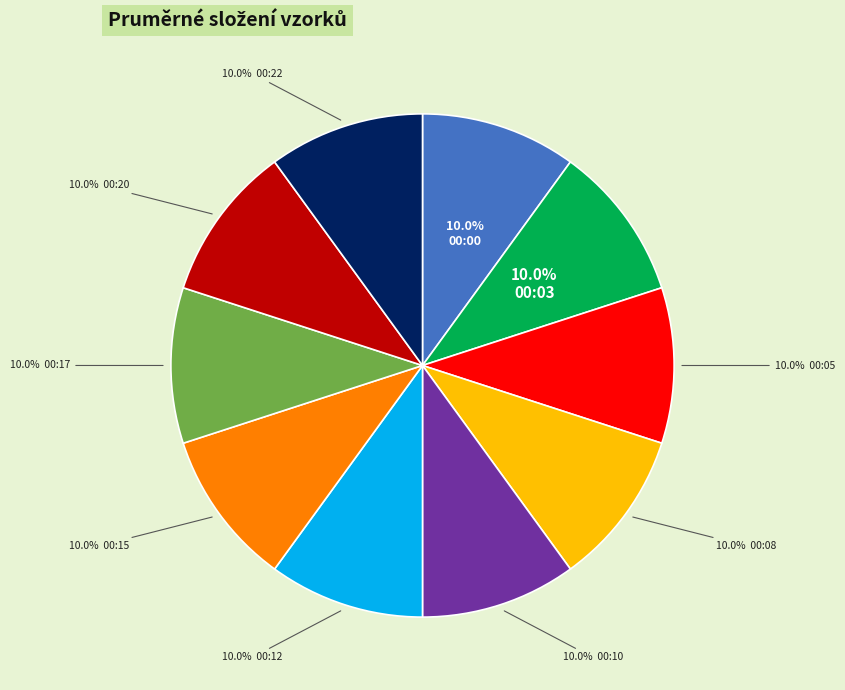

Is there a majority slice in this chart?

No